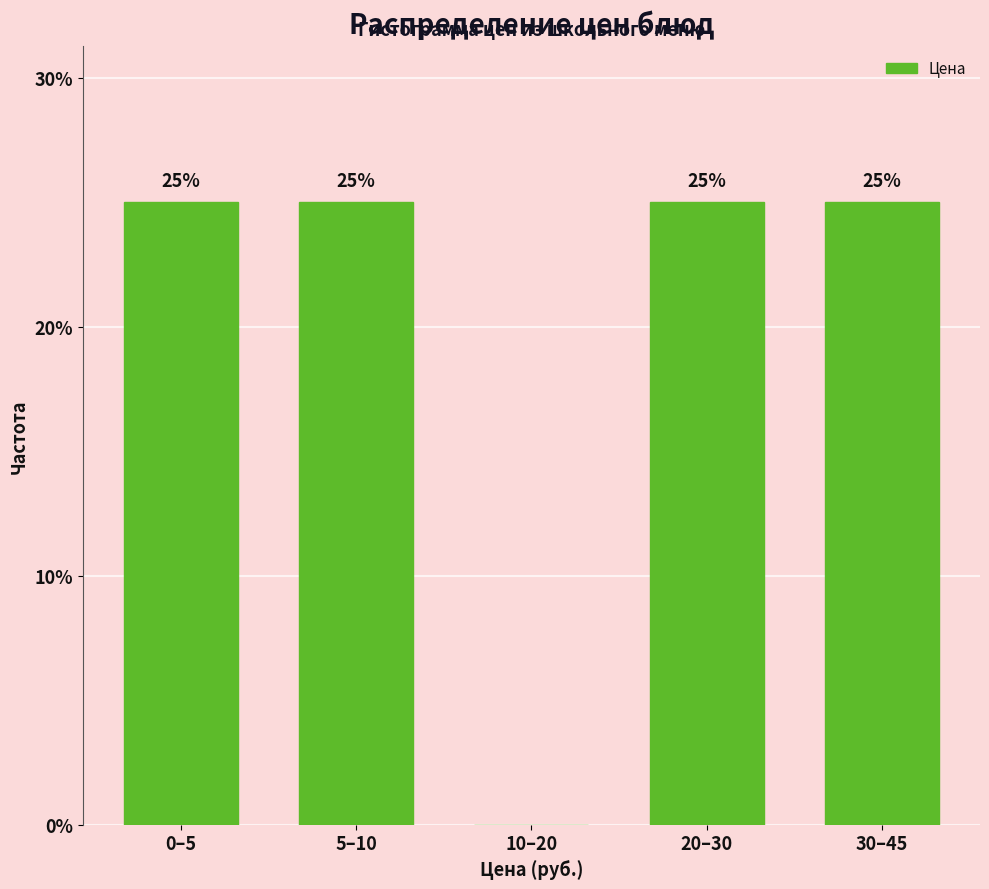

Reading right to left, extract all data points from this chart.

30–45=25	20–30=25	10–20=0	5–10=25	0–5=25